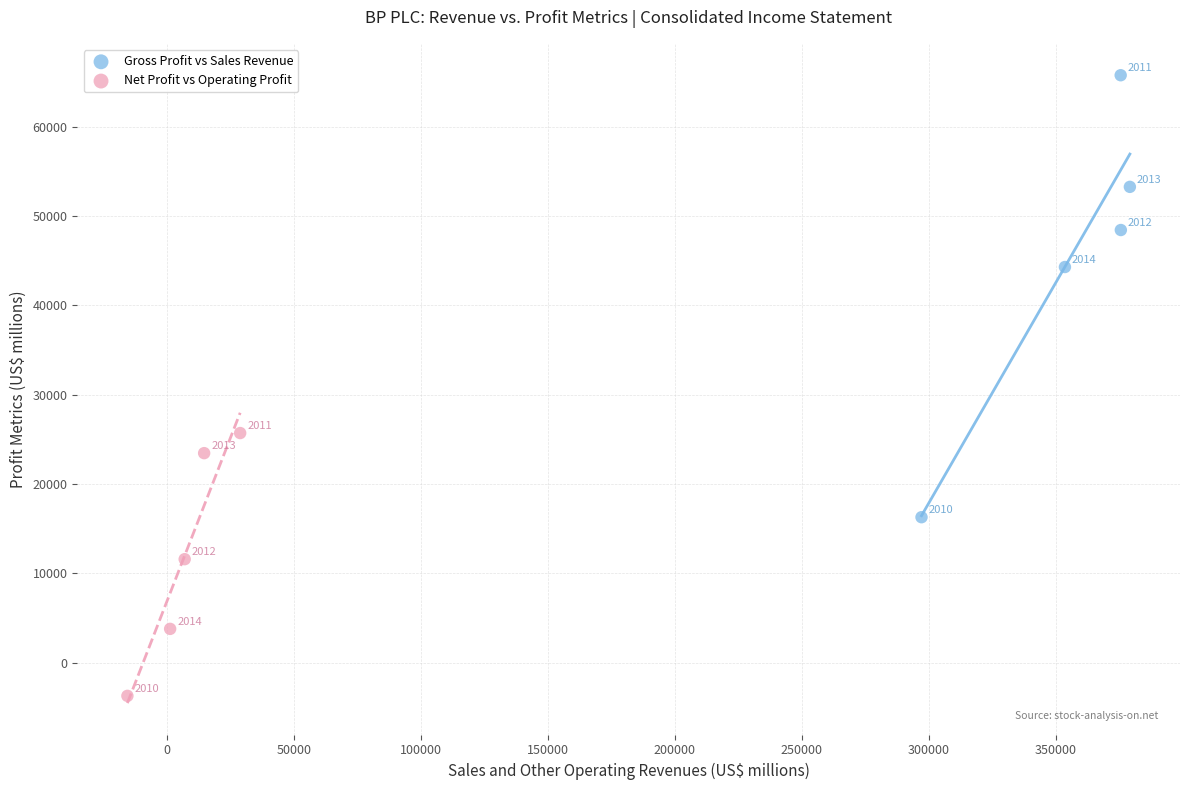

Which series has the widest spread of Y values?

Gross Profit vs Sales Revenue